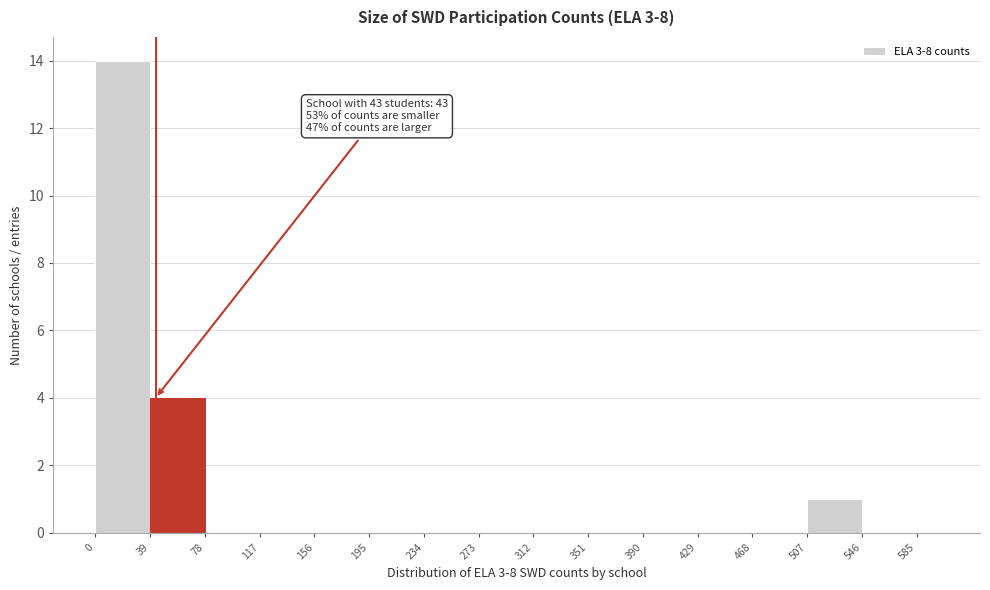

Read against the x-axis, roughly where is the centre of the tallest bar?

20